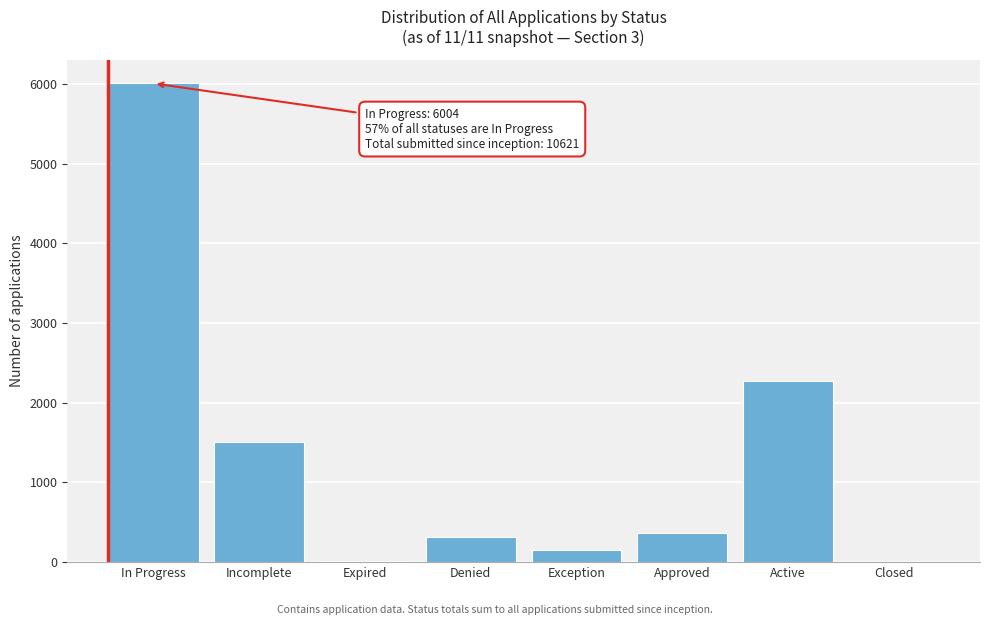

What is the sum of all values?

10621